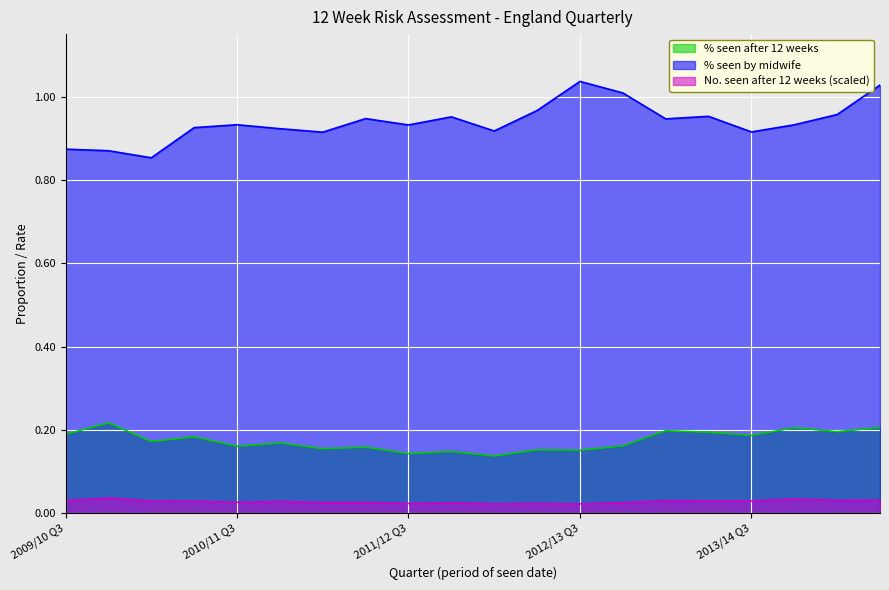

In % seen after 12 weeks, how many points are lower than both neighbors (excluding endpoints)?

8